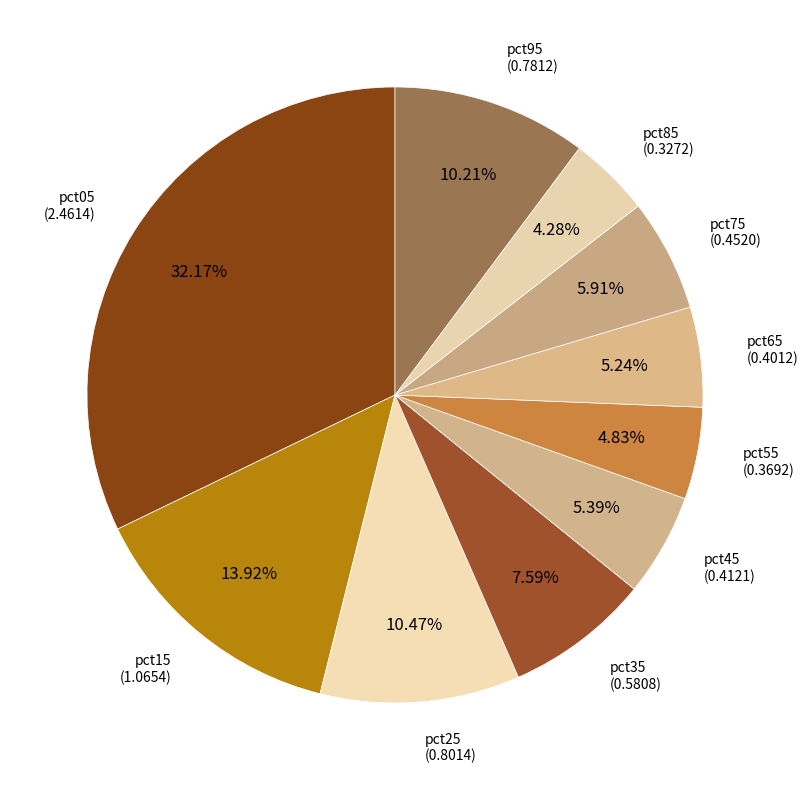

The pct45 slice represents 5% of the pie. True or false?

True